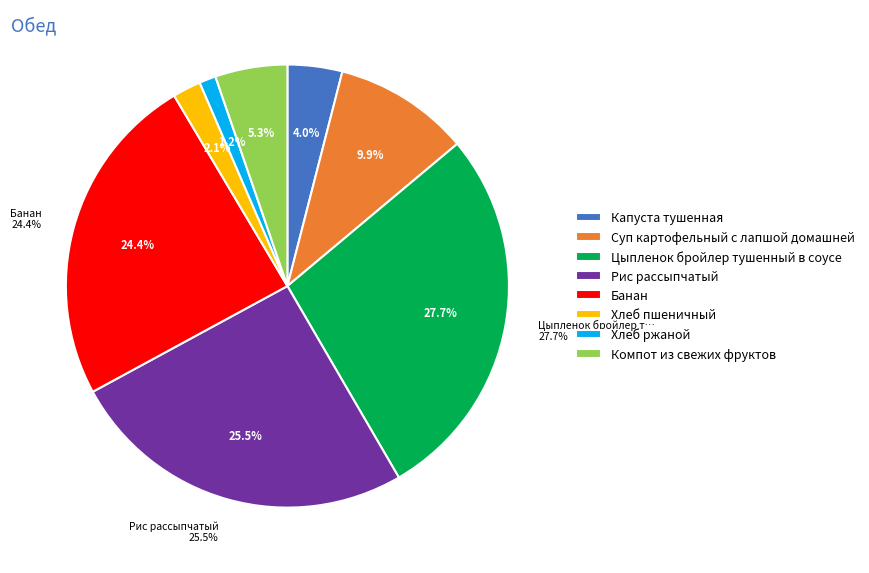

What percentage is the Рис рассыпчатый slice, to the nearest percent?

25%